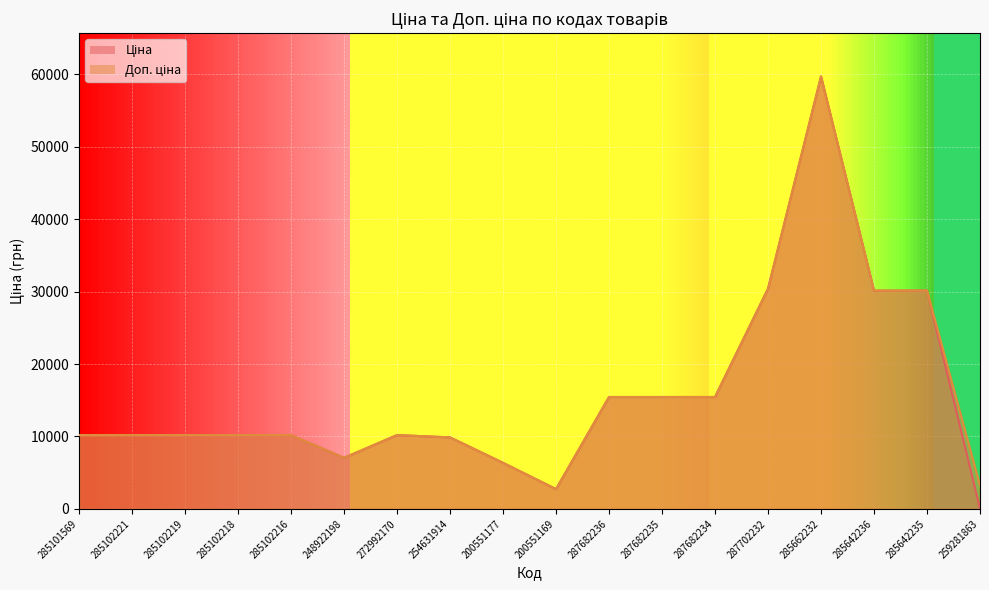

The value of Ціна at 285662232 is 59724.9. True or false?

True